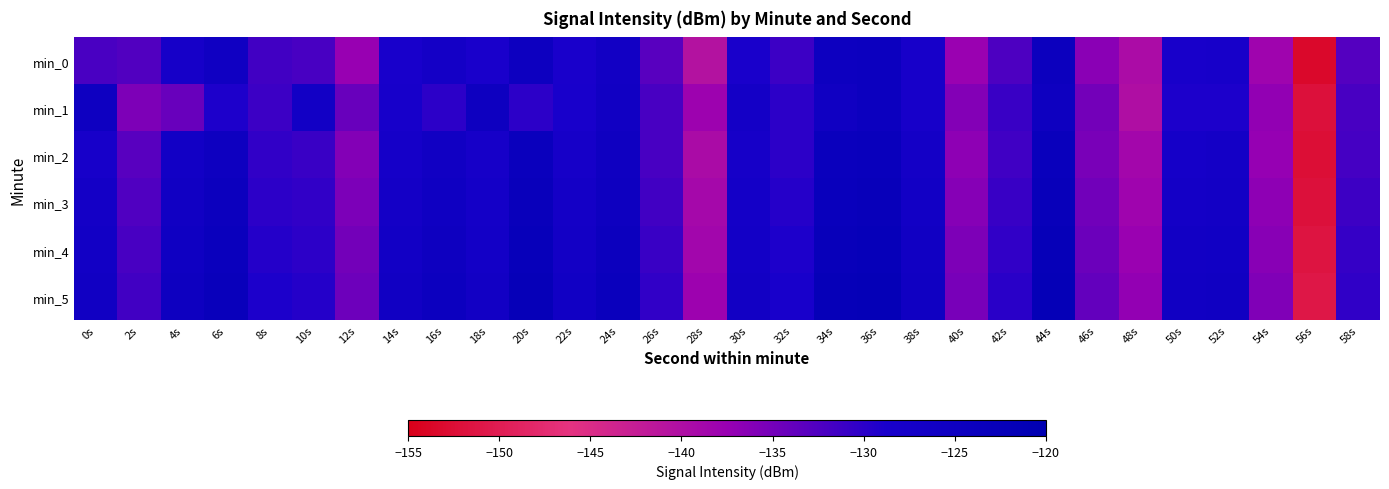

At which category is the sum across all series the highest?

44s